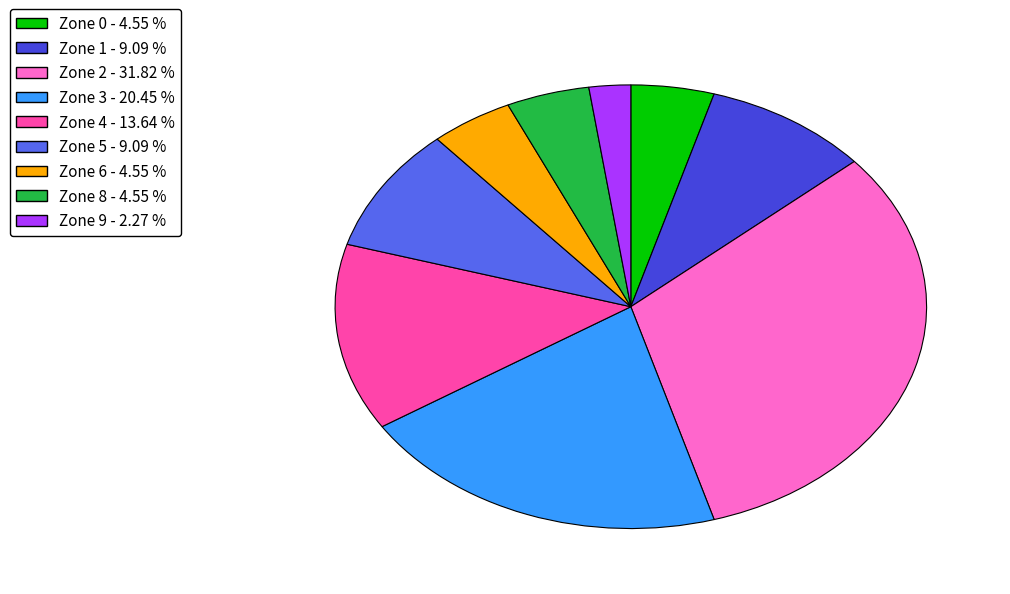

What is the ratio of the value at Zone 0 - 4.55 % to the value at Zone 6 - 4.55 %?

1.0